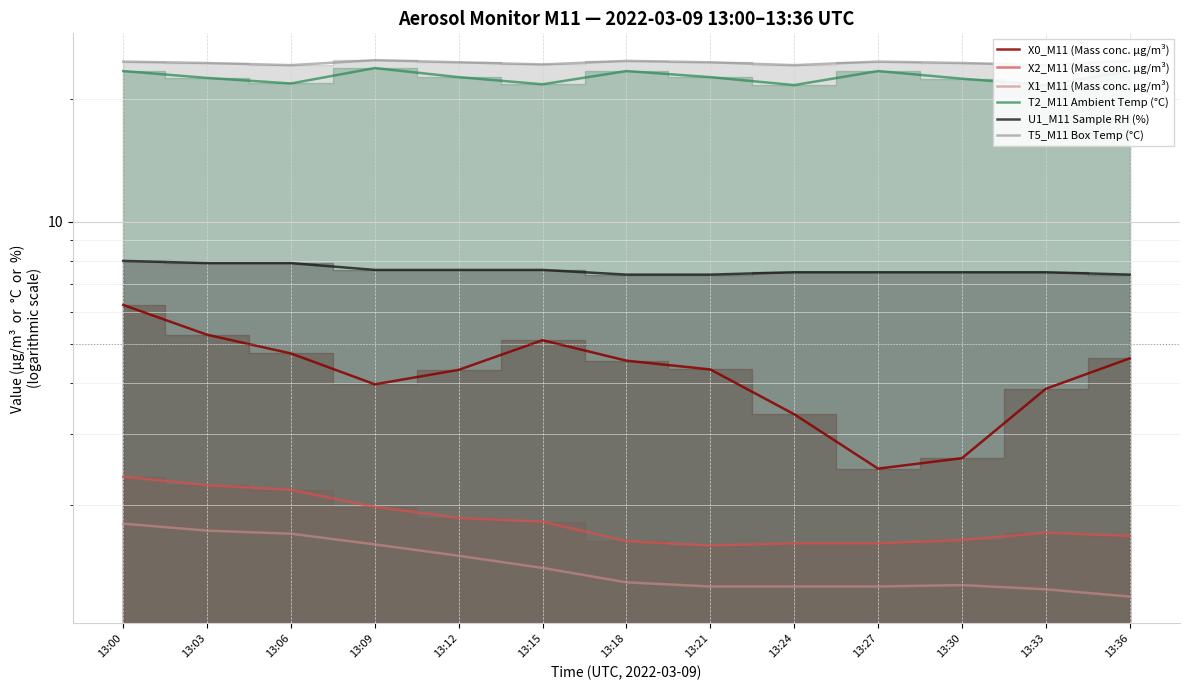

True or false: T5_M11 Box Temp (°C) and X2_M11 (Mass conc. μg/m³) intersect in this chart.

False